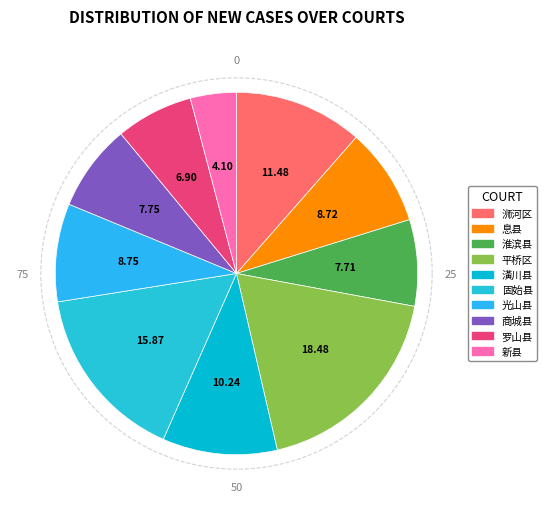

Is the sum of 商城县人民法院 and 新县人民法院 greater than half?

No